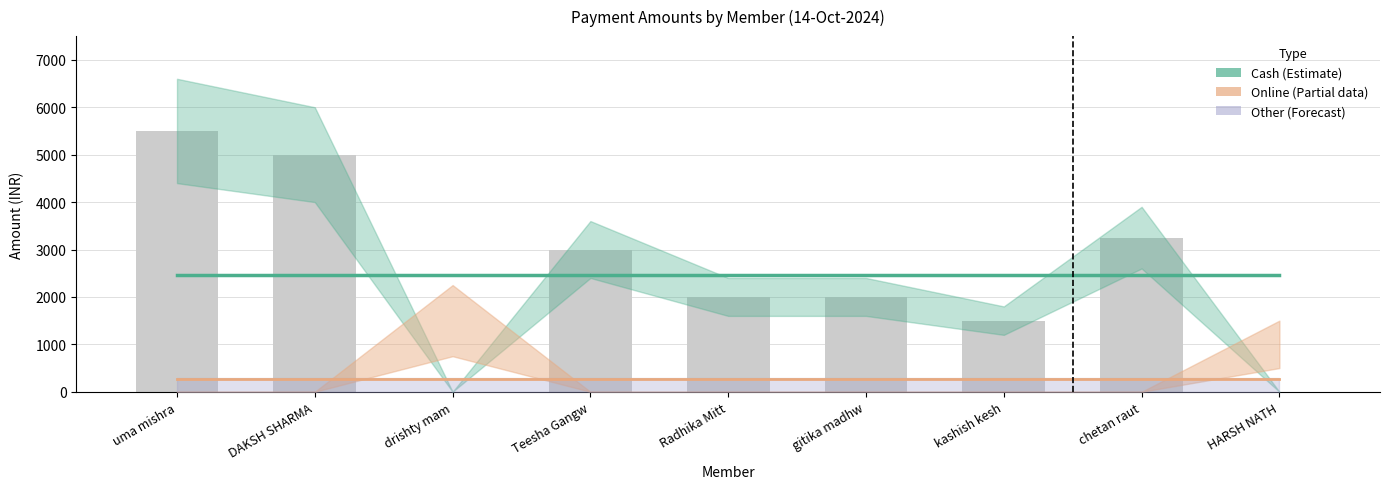

True or false: Cash (estimate) has a value of 2472.2 at Teesha Gangw.

True